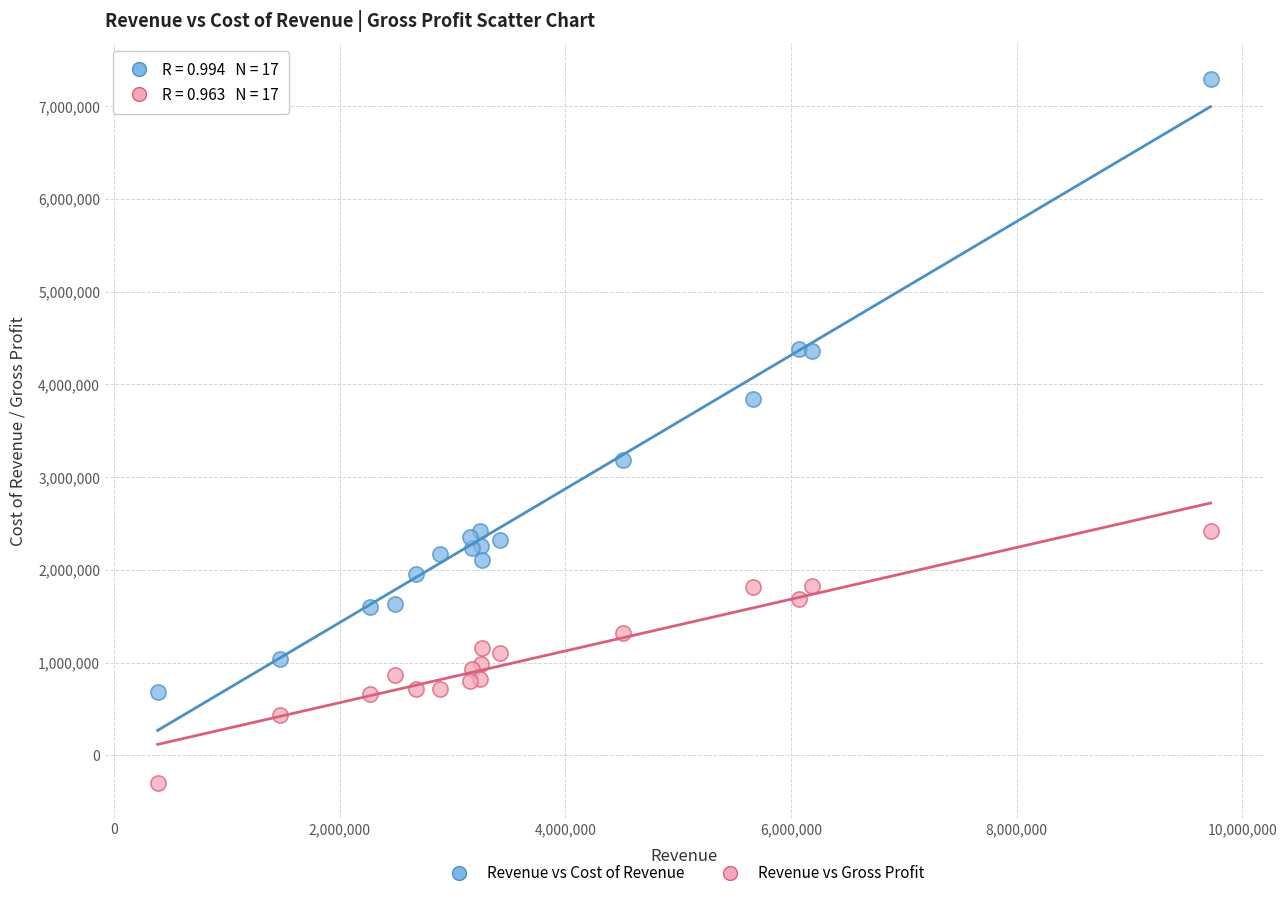

Which series contains the highest Y value?

Revenue vs Cost of Revenue